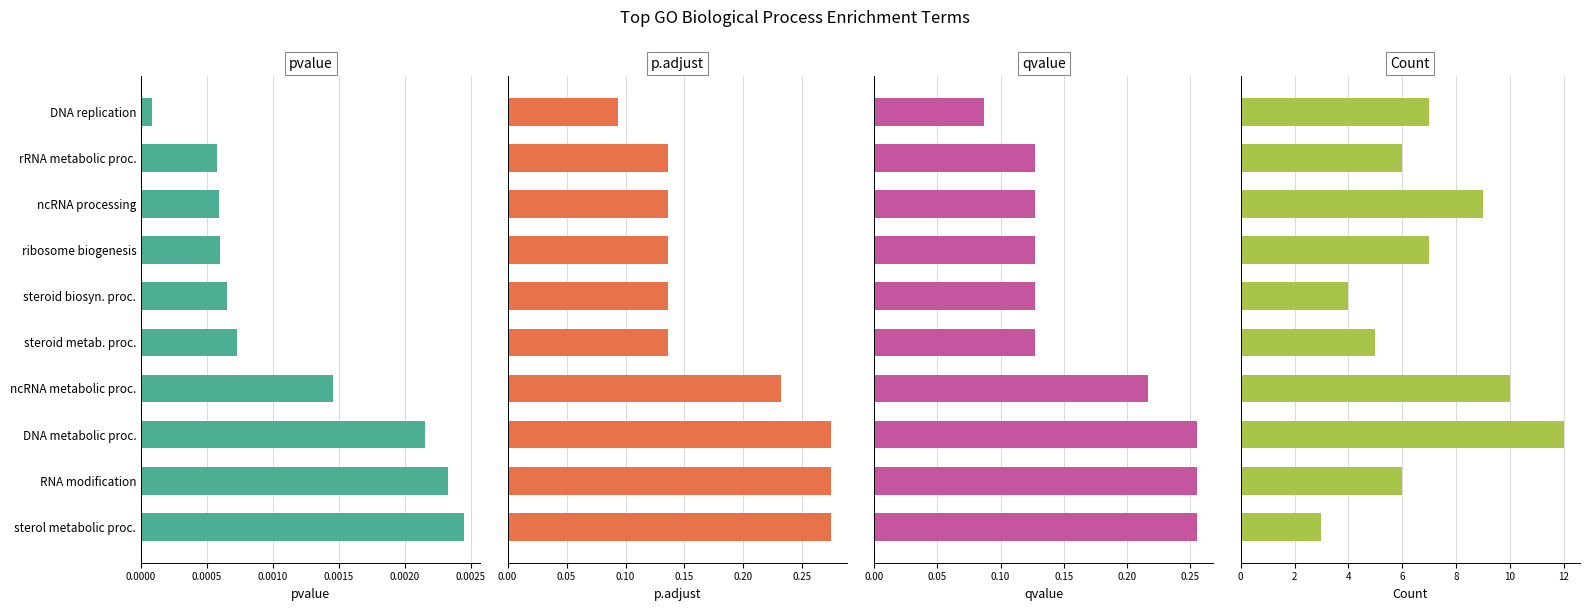

What is the maximum value shown in the chart?

12.0